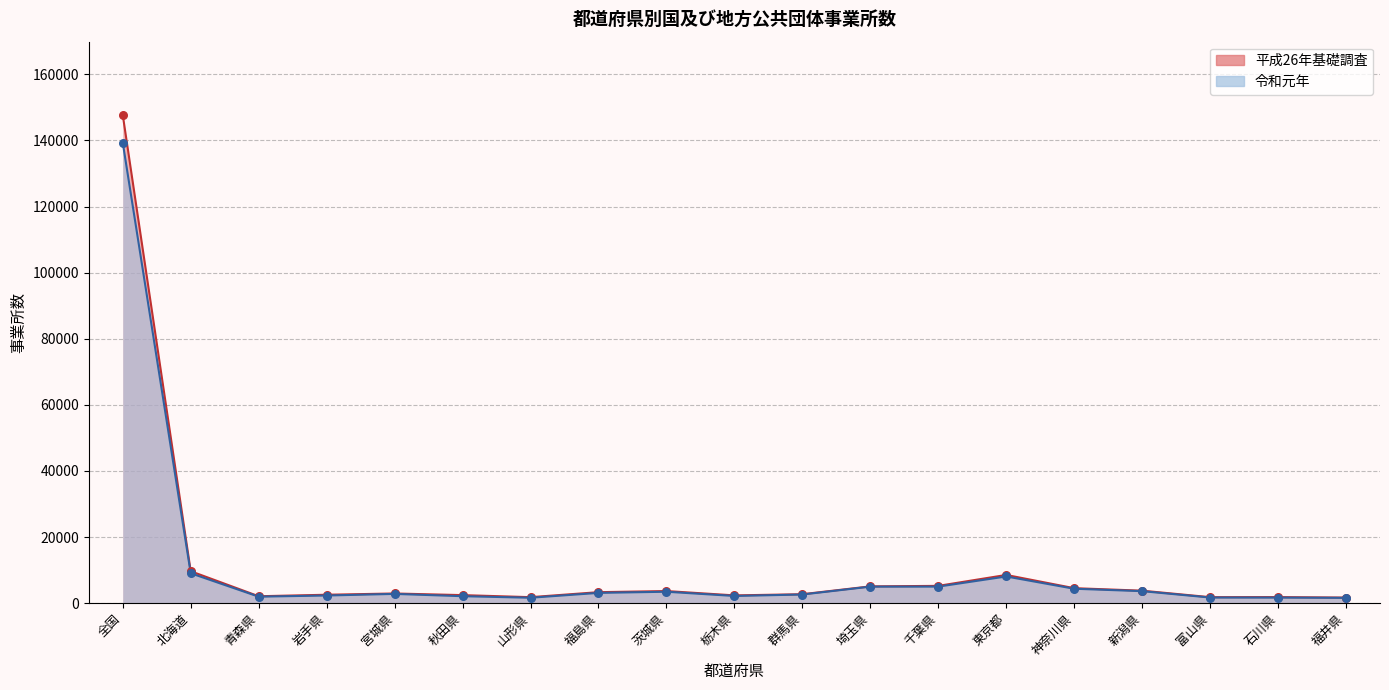

Which series reaches the minimum Y coordinate?

令和元年